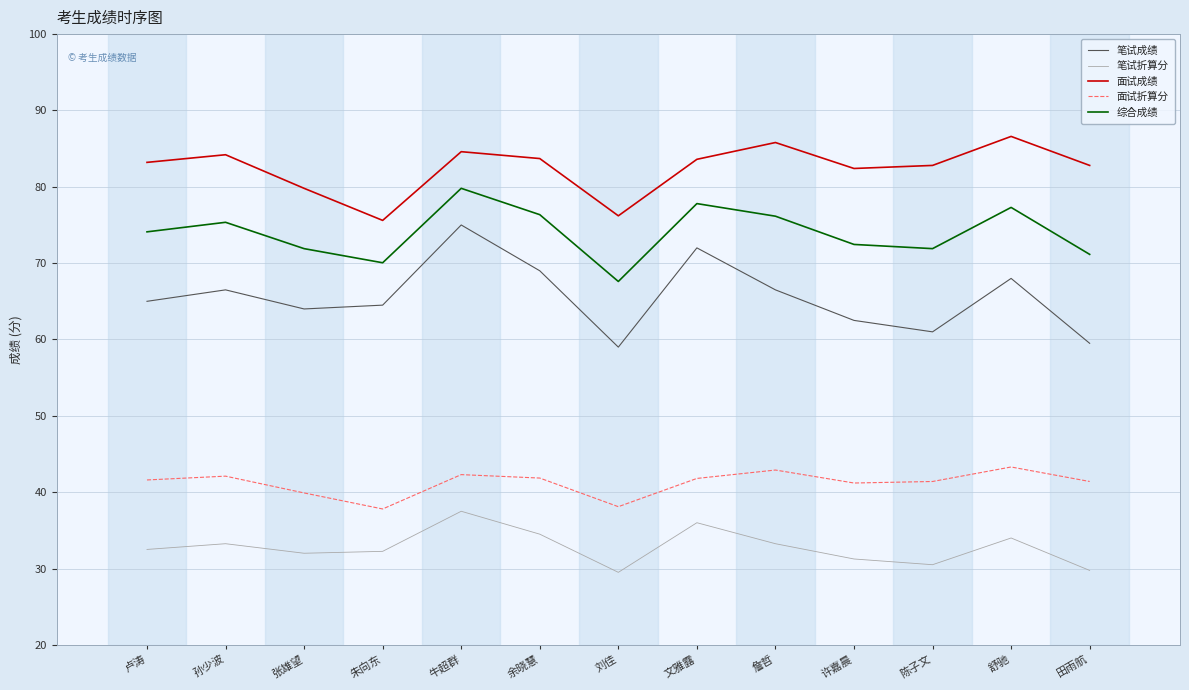

What is the highest value of the 面试折算分 series?

43.3